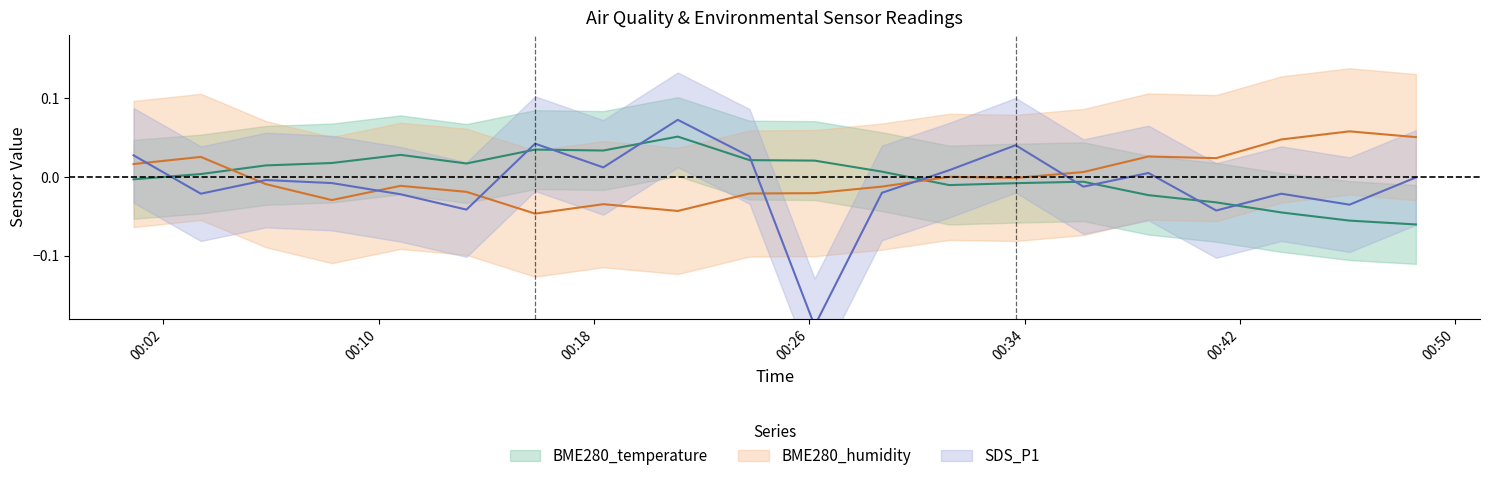

Which series has the largest total across all categories?

BME280_temperature